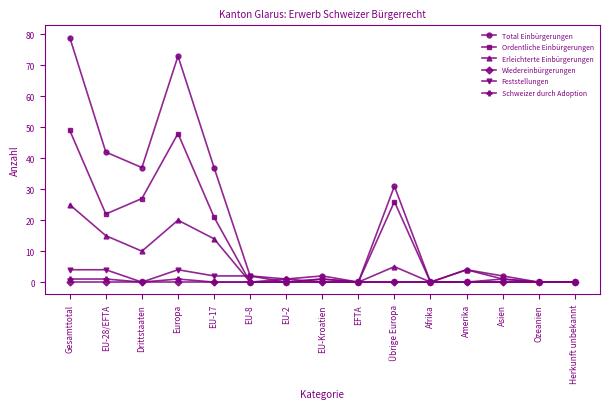

What is the greatest value displayed?

79